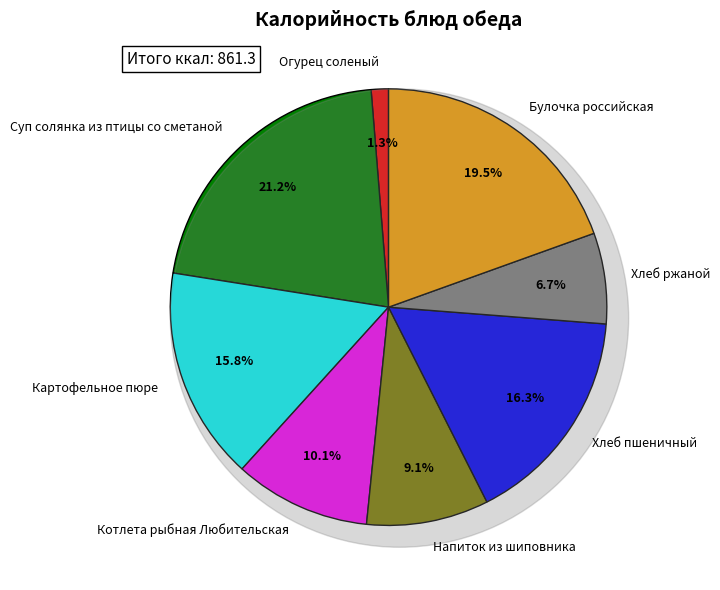

To the nearest percent, what is the average slice percentage?

12%